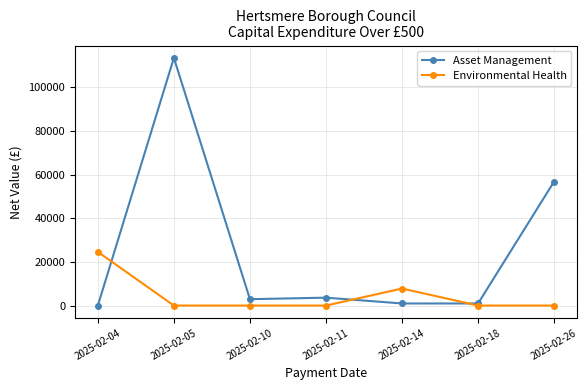

Which series has the widest spread of values?

Asset Management